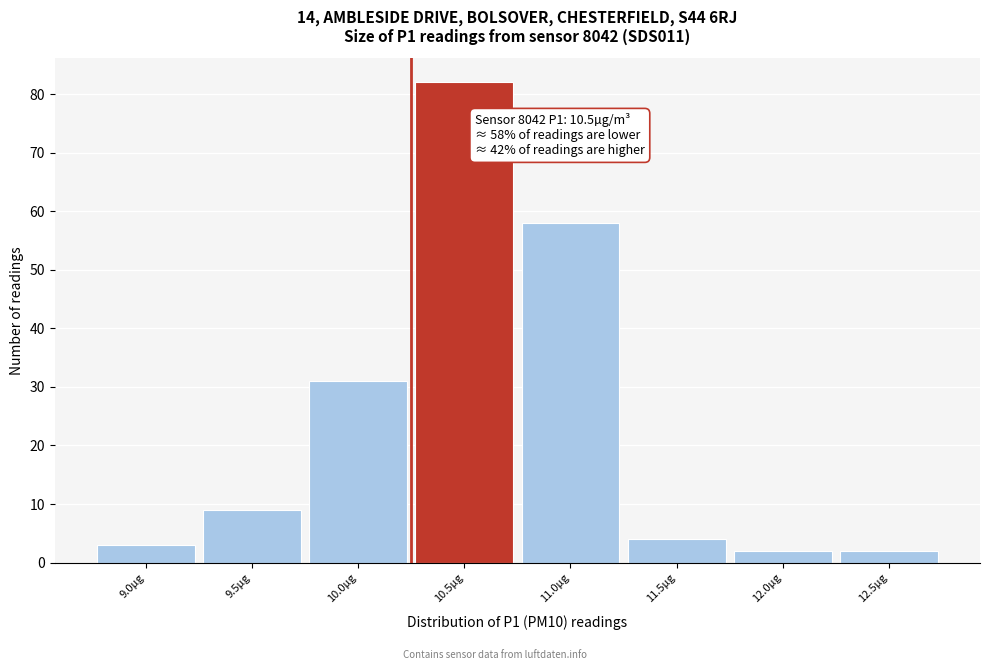

Reading left to right, what are all the values shown in this chart?

9.0µg=3	9.5µg=9	10.0µg=31	10.5µg=82	11.0µg=58	11.5µg=4	12.0µg=2	12.5µg=2